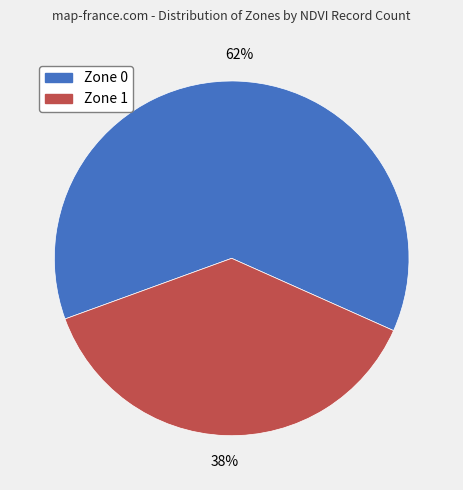

Which slice is the smallest?

Zone 1